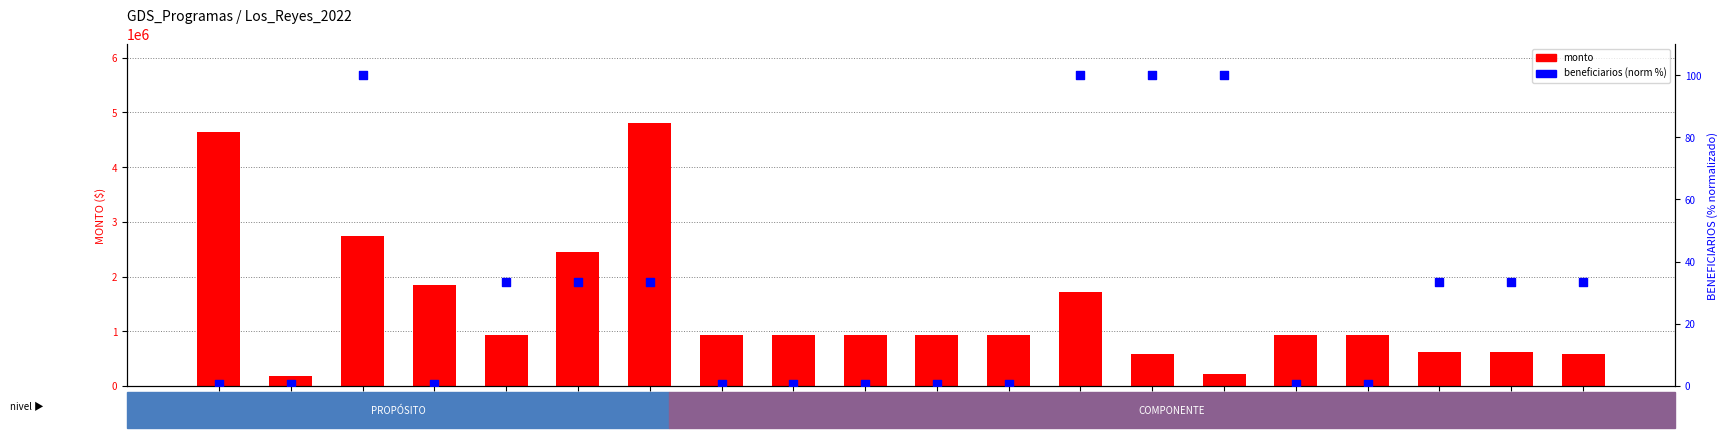

Which series has the widest spread of Y values?

monto